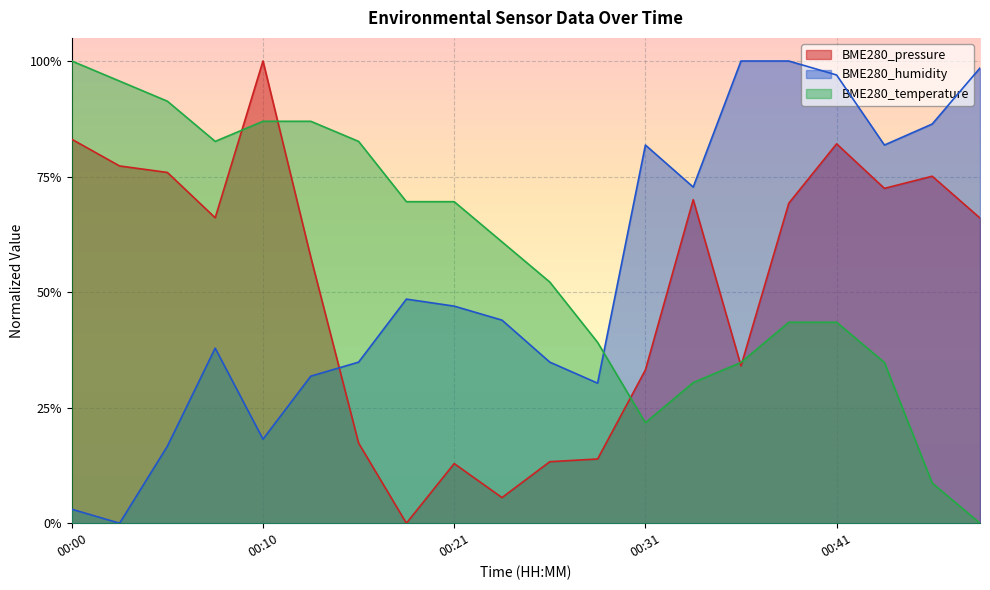

At which label is BME280_humidity closest to 0?

00:03